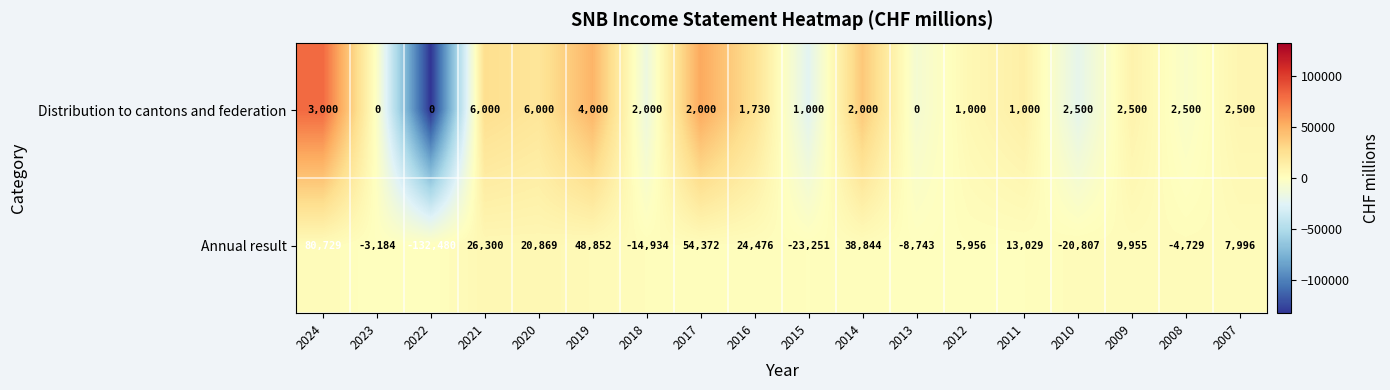

List the series in order of their peak value, highest first.

Annual result, Distribution to cantons and federation